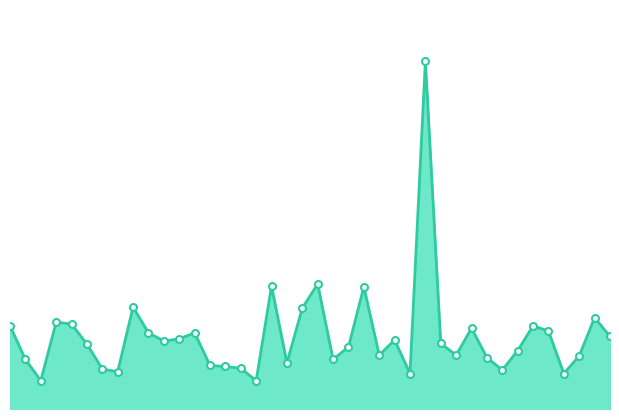

How many lines are shown in the chart?

1